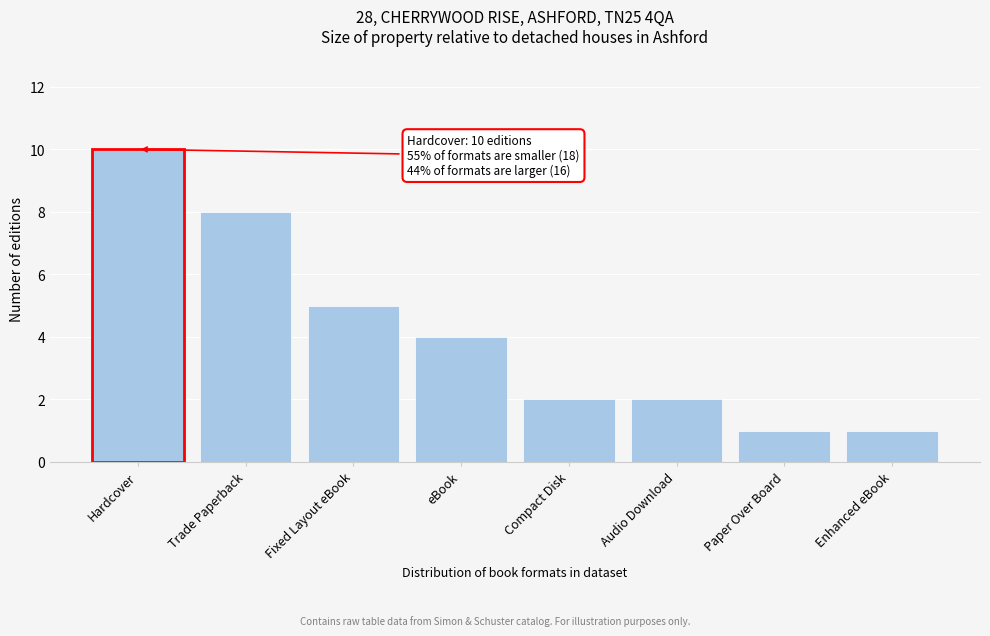

Reading left to right, transcribe all the data shown in this chart.

Hardcover=10	Trade Paperback=8	Fixed Layout eBook=5	eBook=4	Compact Disk=2	Audio Download=2	Paper Over Board=1	Enhanced eBook=1